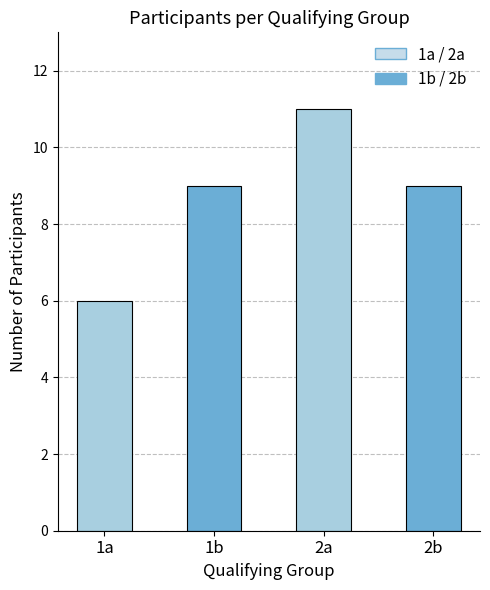

Reading right to left, what are all the values shown in this chart?

2b=9	2a=11	1b=9	1a=6